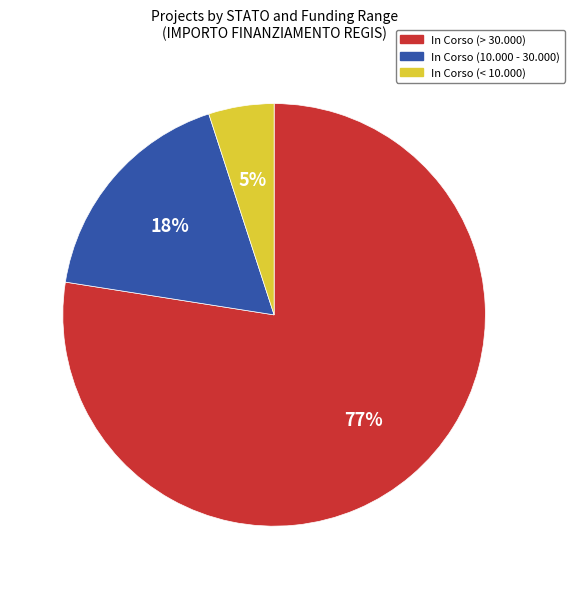

Does In Corso (> 30.000) account for over 50% of the chart?

Yes